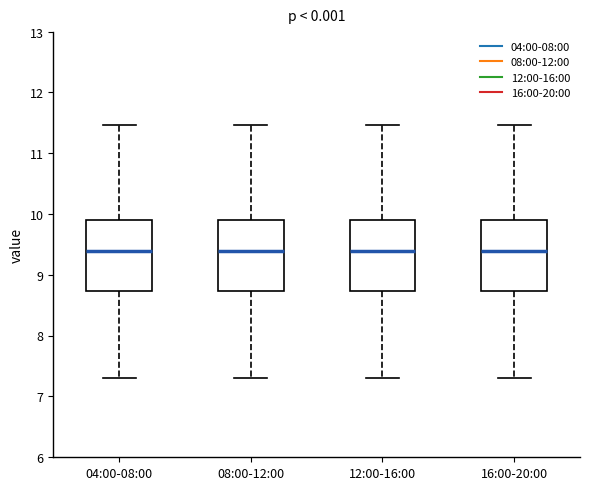

Reading left to right, transcribe this box plot: for each box, give where its median line is, the range the box spans, and where its two whiskers end, as read against the y-axis. The values are not printed on the chart, so give them approximately, as read against the axis.

04:00-08:00: median 9.4, box 8.7 to 9.9, whiskers 7.3 to 11.5
08:00-12:00: median 9.4, box 8.7 to 9.9, whiskers 7.3 to 11.5
12:00-16:00: median 9.4, box 8.7 to 9.9, whiskers 7.3 to 11.5
16:00-20:00: median 9.4, box 8.7 to 9.9, whiskers 7.3 to 11.5